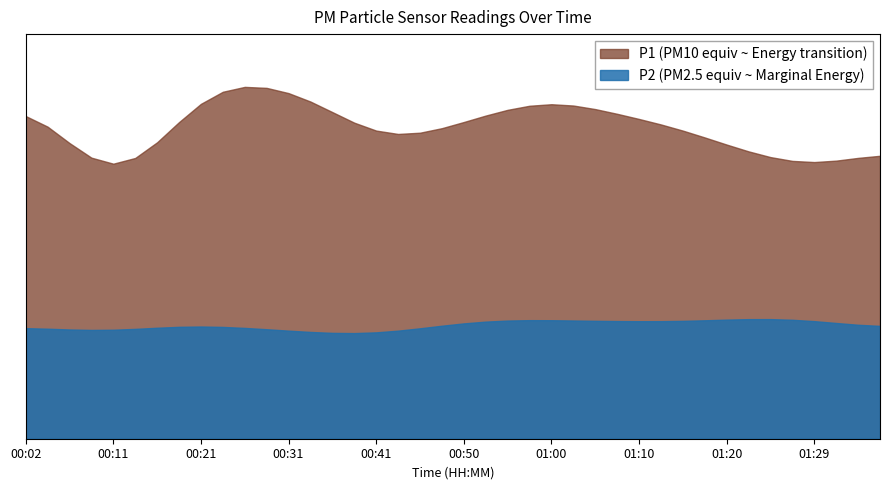

At how many categories does at least one series exceed 10?

2